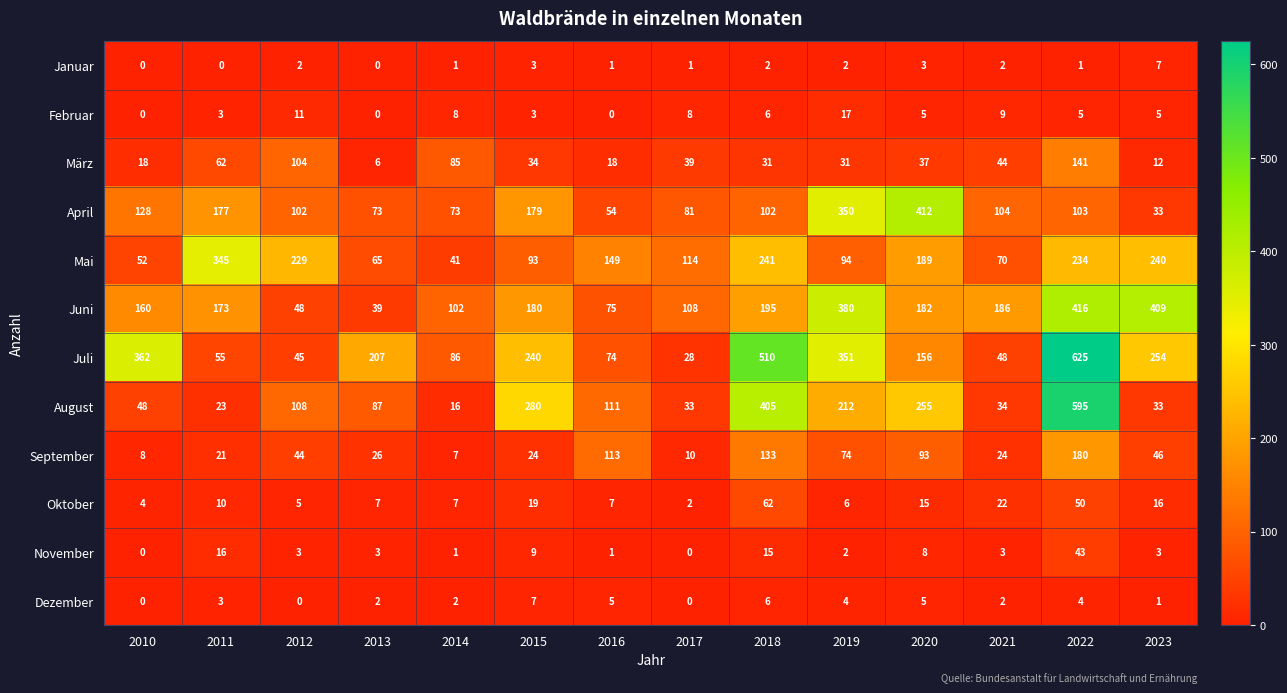

What is the highest value of the März series?

141